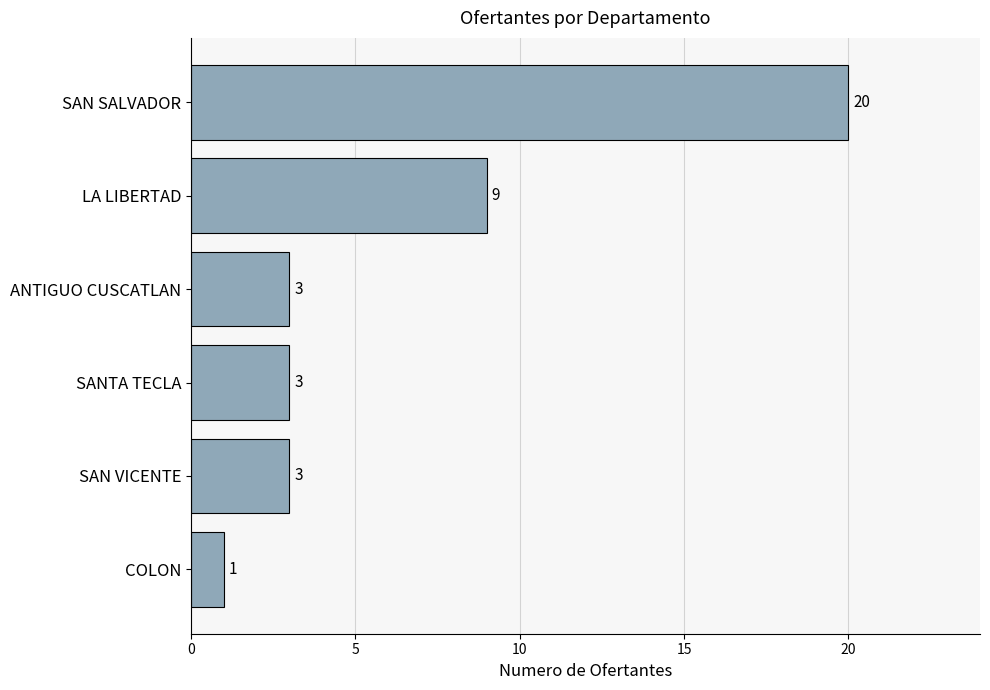

What is the change in value from COLON to SAN VICENTE?

+2